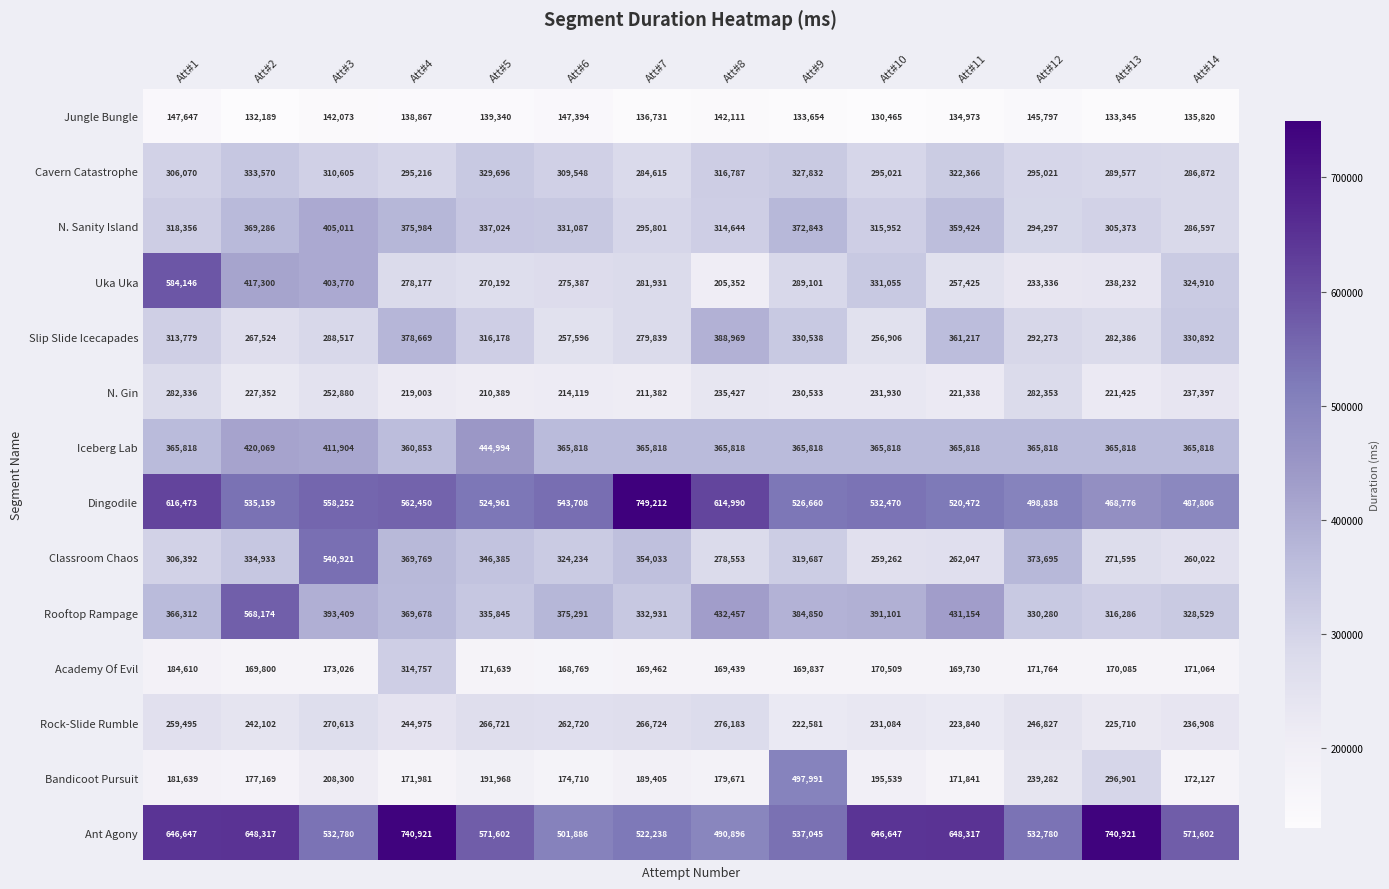

Which series has the largest total across all categories?

Ant Agony